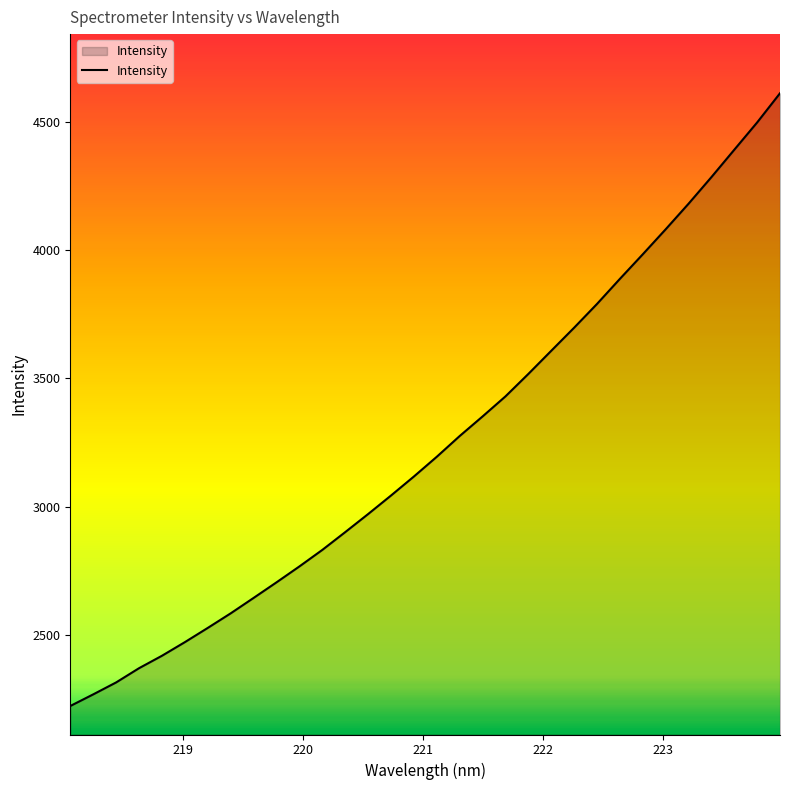

True or false: the data has more than 2 interior local peaks.

False